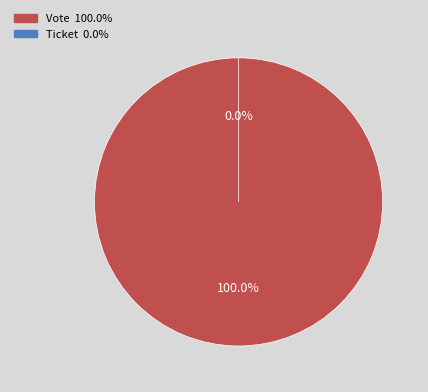

Do Ticket and Vote together represent more than half of the pie?

Yes